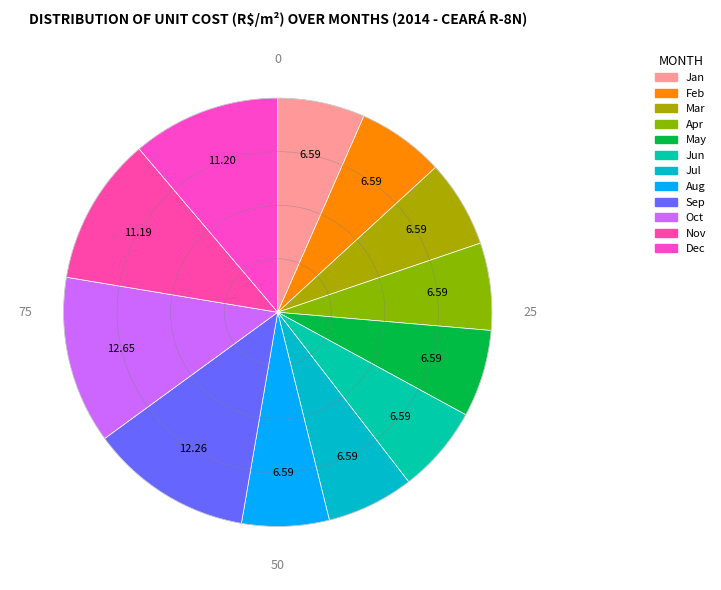

Count the number of slices in the pie.

12